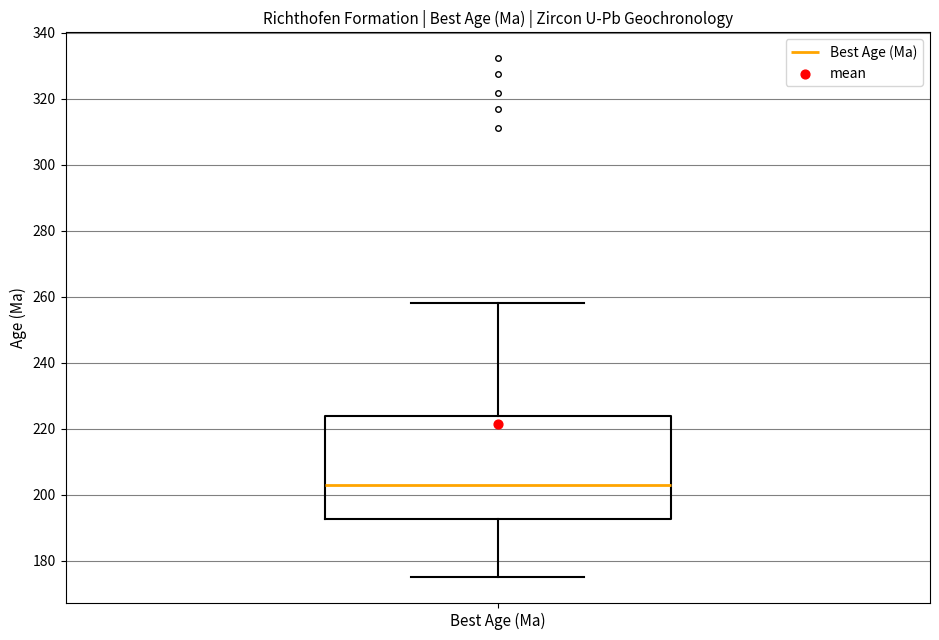

Read this box plot against the y-axis: the position of the median line, the range covered by the box, and the ends of both whiskers. The values are not printed on the chart, so give them approximately, as read against the axis.

median 204, box 192 to 224, whiskers 176 to 258